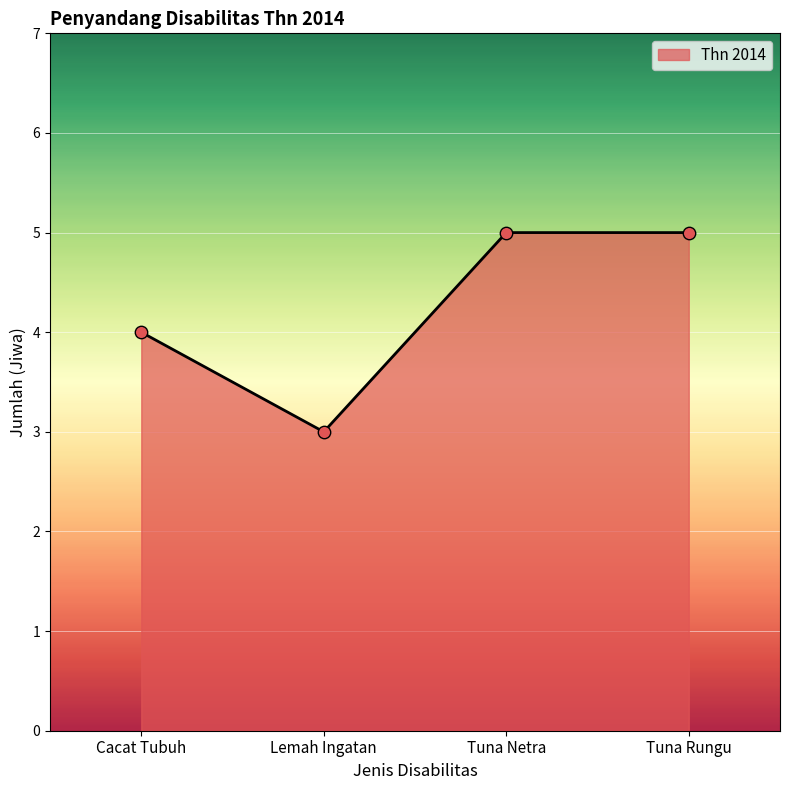

What is the ratio of the value at Tuna Netra to the value at Tuna Rungu?

1.0